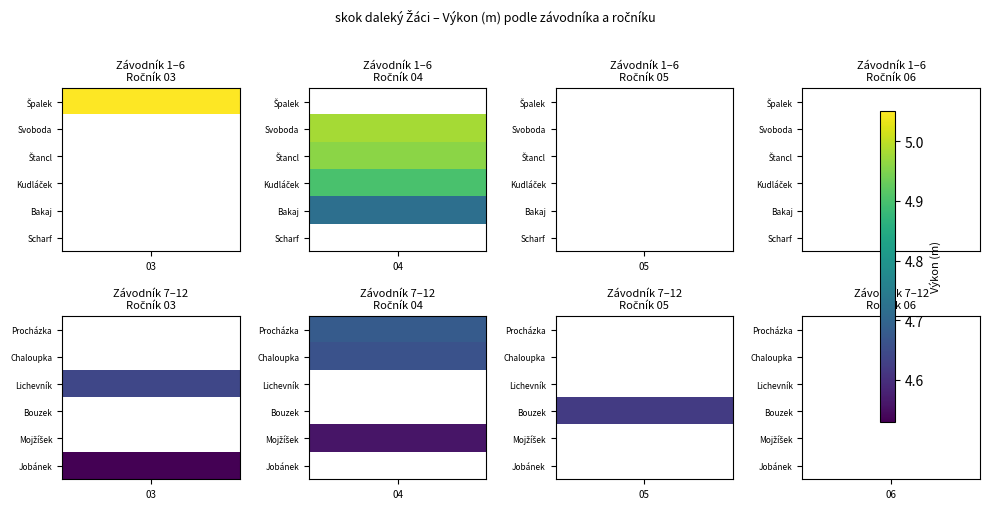

List the series in order of their peak value, highest first.

03, 04, 05, 06